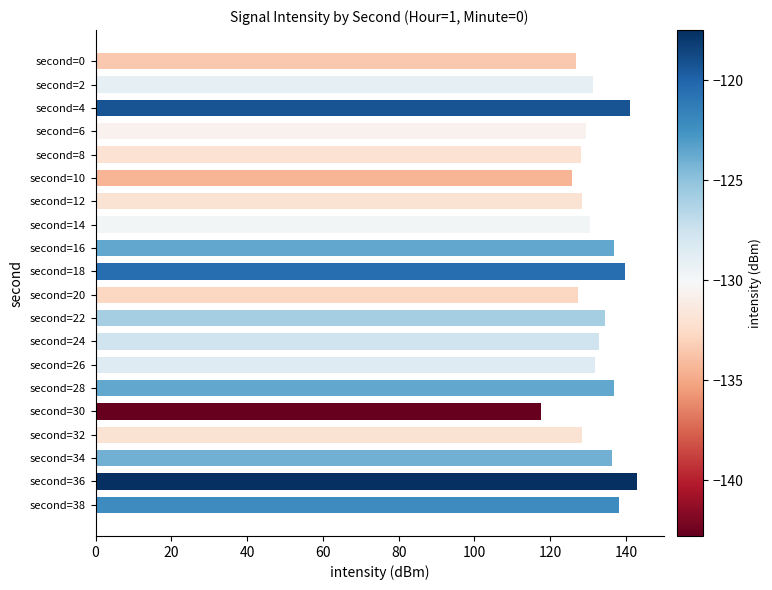

What is the sum of the values at second=14 and second=24?

263.3